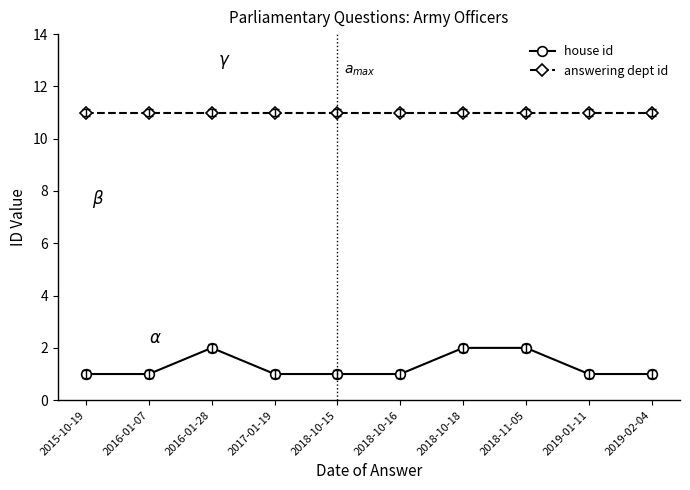

Which series has the largest range (max minus min)?

house id